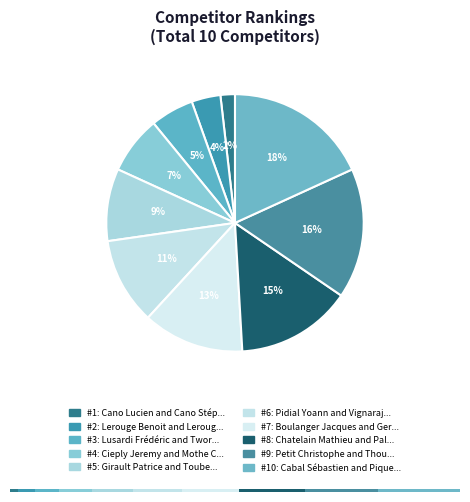

What is the smallest slice in the pie chart?

Cano Lucien and Cano Stéphane